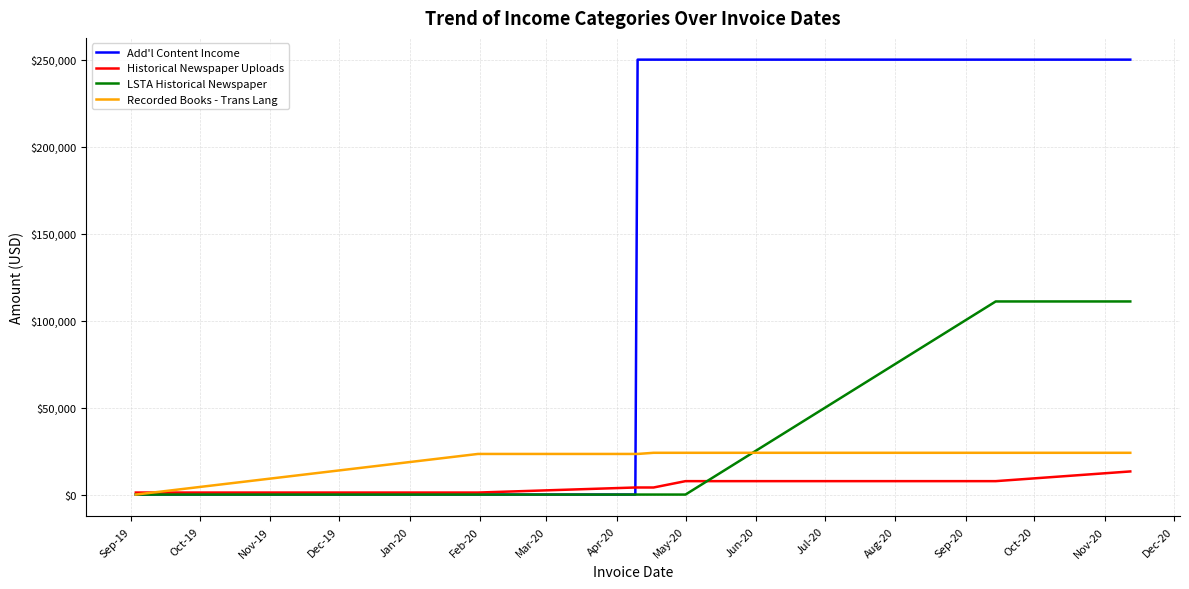

What are all the series names shown in the legend?

Add'l Content Income, Historical Newspaper Uploads, LSTA Historical Newspaper, Recorded Books - Trans Lang